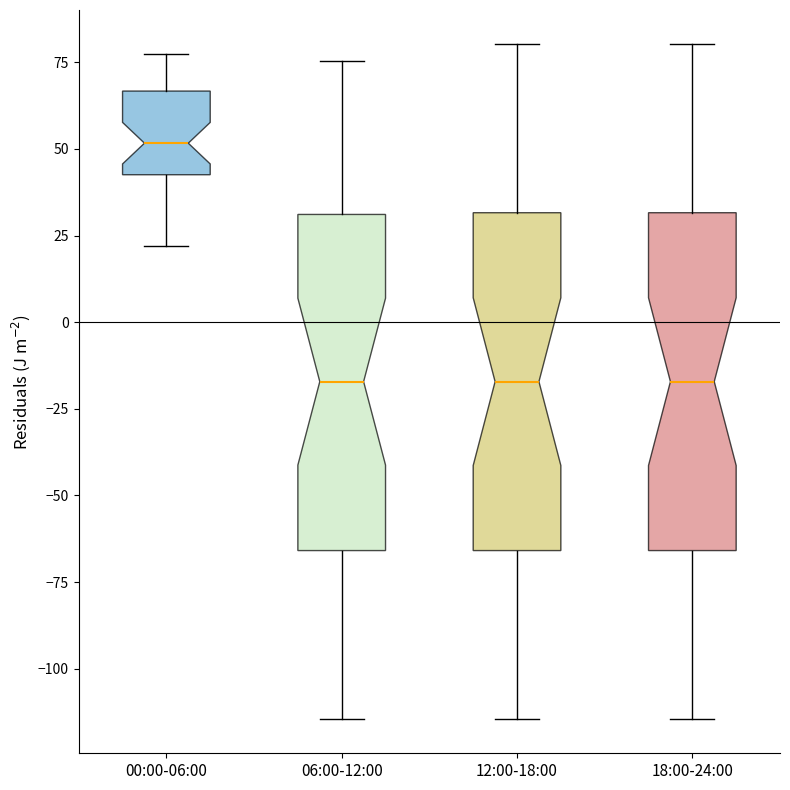

Where does the median line of the box for 18:00-24:00 sit on the y-axis? The values are not printed on the chart, so give them approximately, as read against the axis.

-15